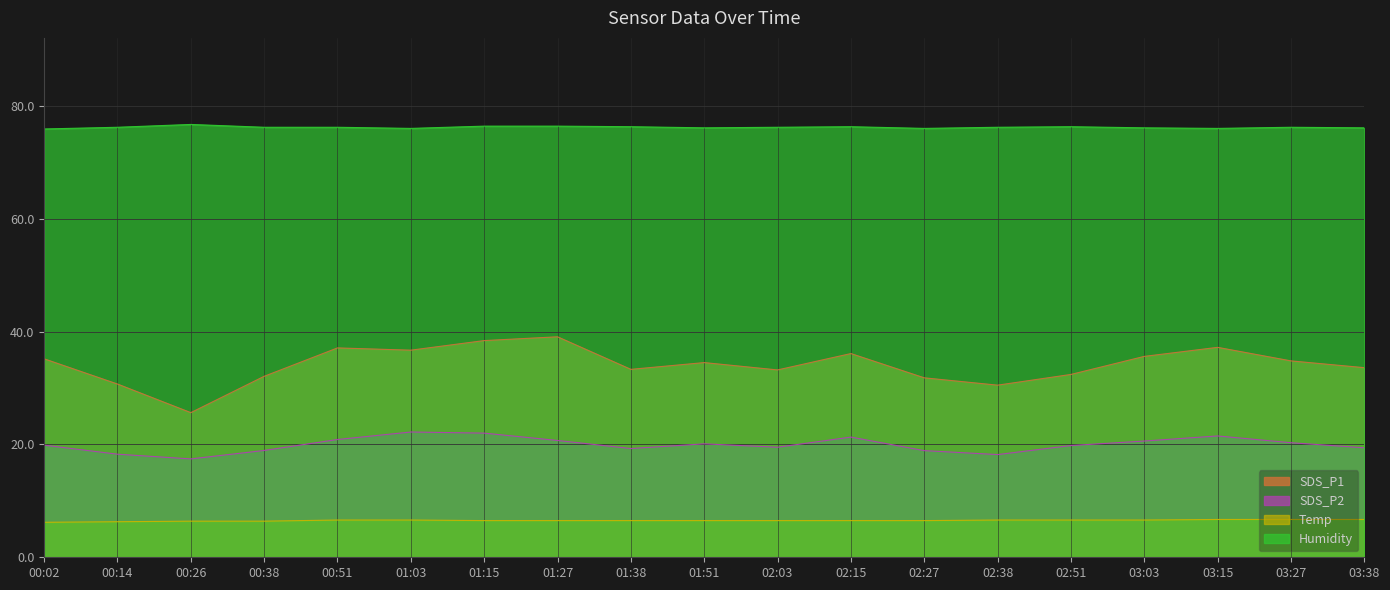

What is the label of the 14th point from the left?

02:38